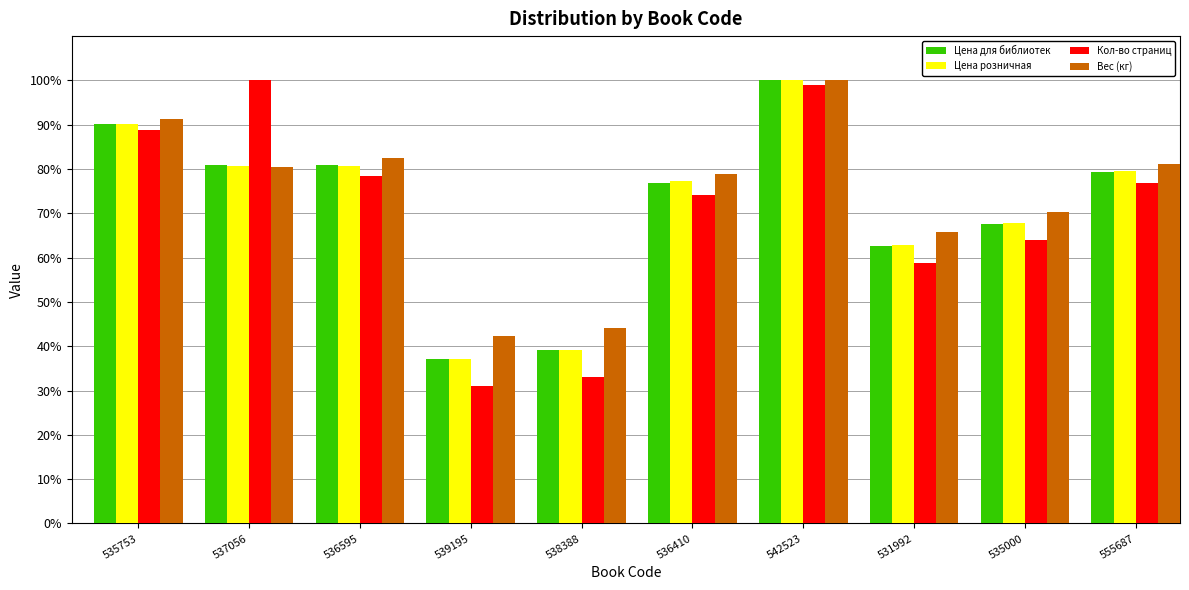

What is the sum of the Цена для библиотек values at 537056 and 555687?

160.3